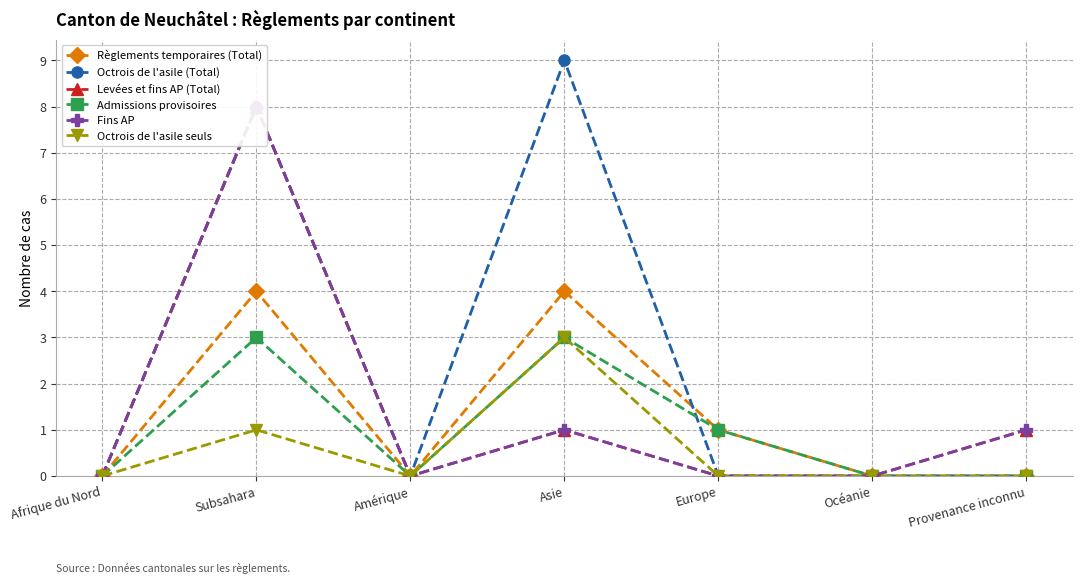

Which series has the largest range (max minus min)?

Octrois de l'asile (Total)